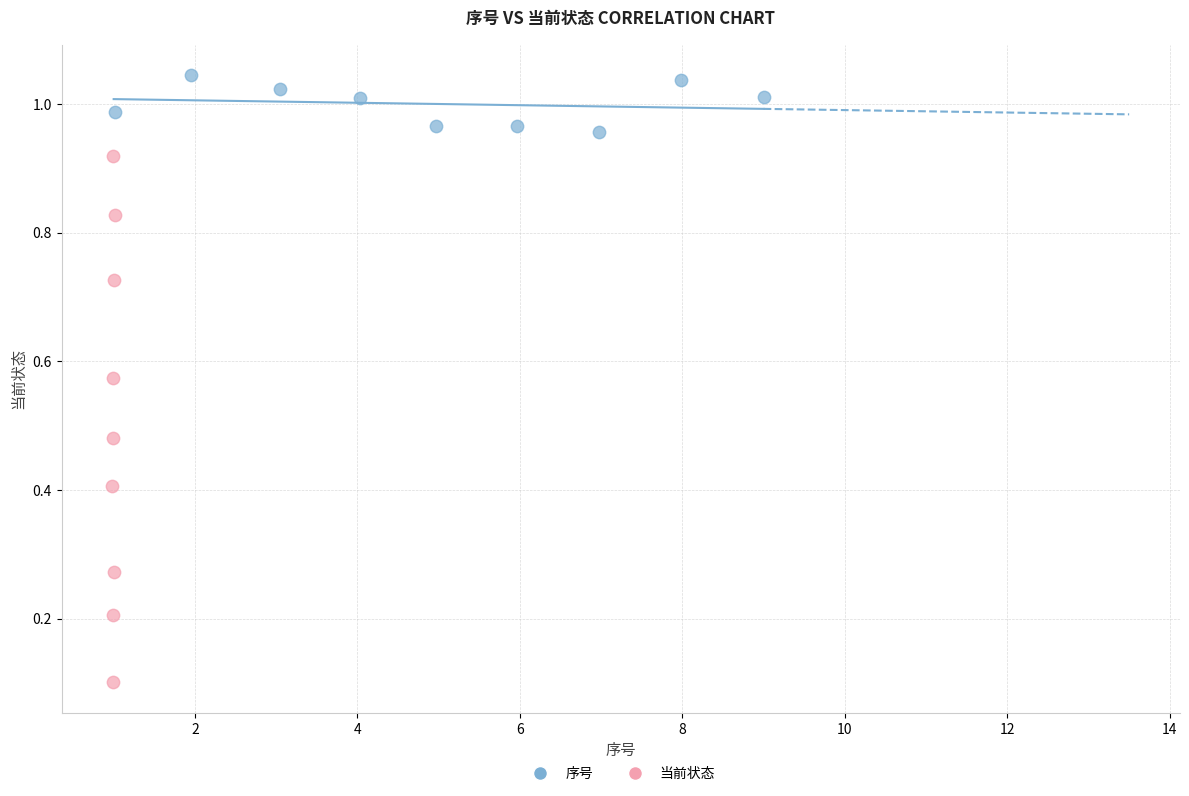

Which series reaches the maximum Y coordinate?

序号